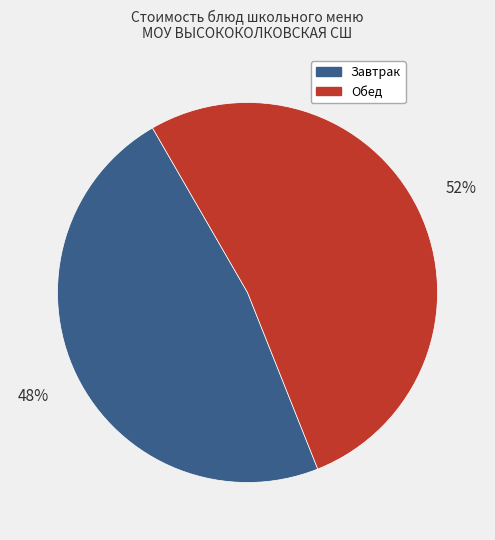

To the nearest percent, what is the average slice percentage?

50%